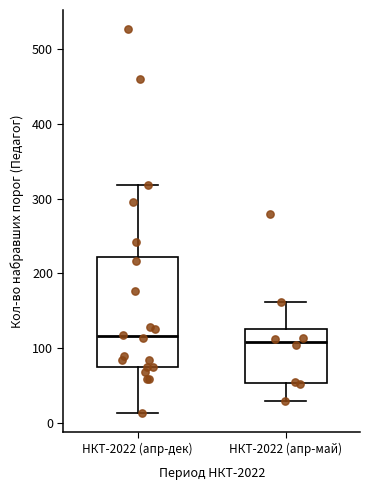

Reading left to right, transcribe this box plot: for each box, give where its median line is, the range the box spans, and where its two whiskers end, as read against the y-axis. The values are not printed on the chart, so give them approximately, as read against the axis.

НКТ-2022 (апр-дек): median 120, box 70 to 220, whiskers 10 to 320
НКТ-2022 (апр-май): median 110, box 50 to 130, whiskers 30 to 160